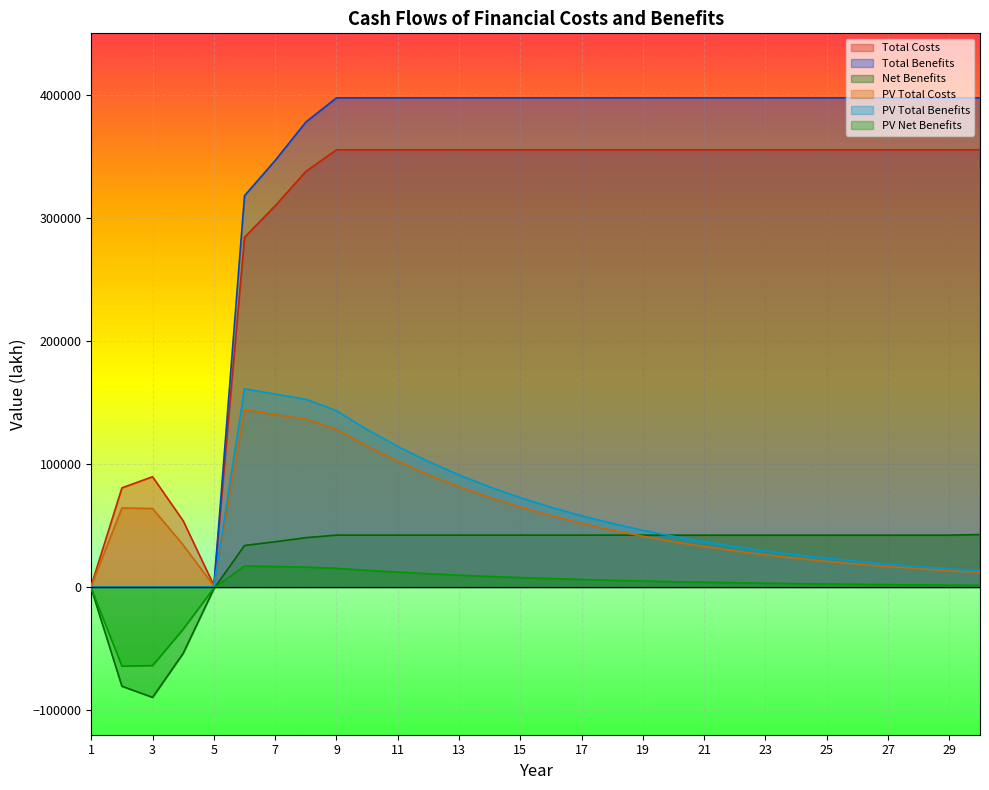

At how many categories does at least one series exceed 88878?

26